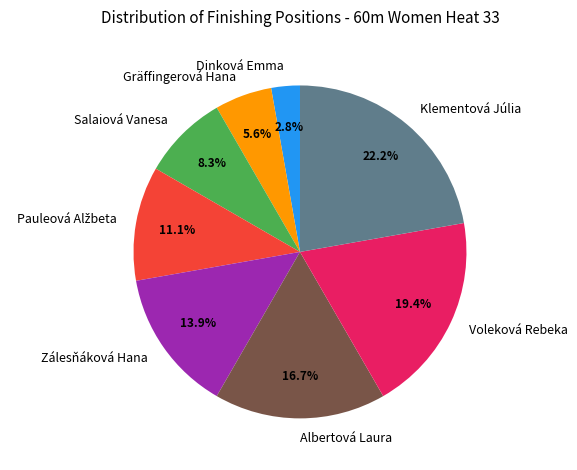

What portion of the pie excludes Gräffingerová Hana?

94.4%